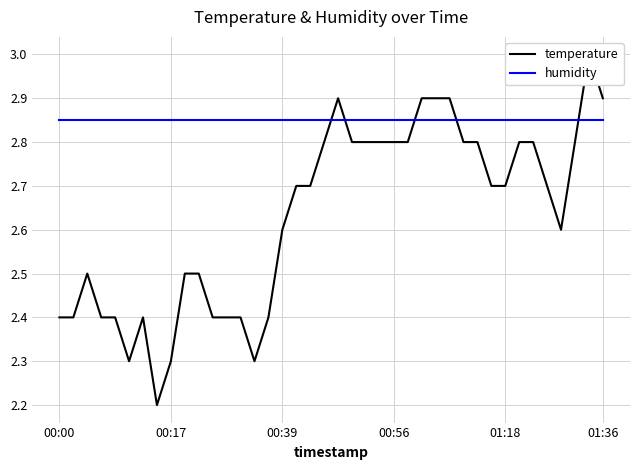

Which series ends up on top after the final intersection of humidity and temperature?

temperature